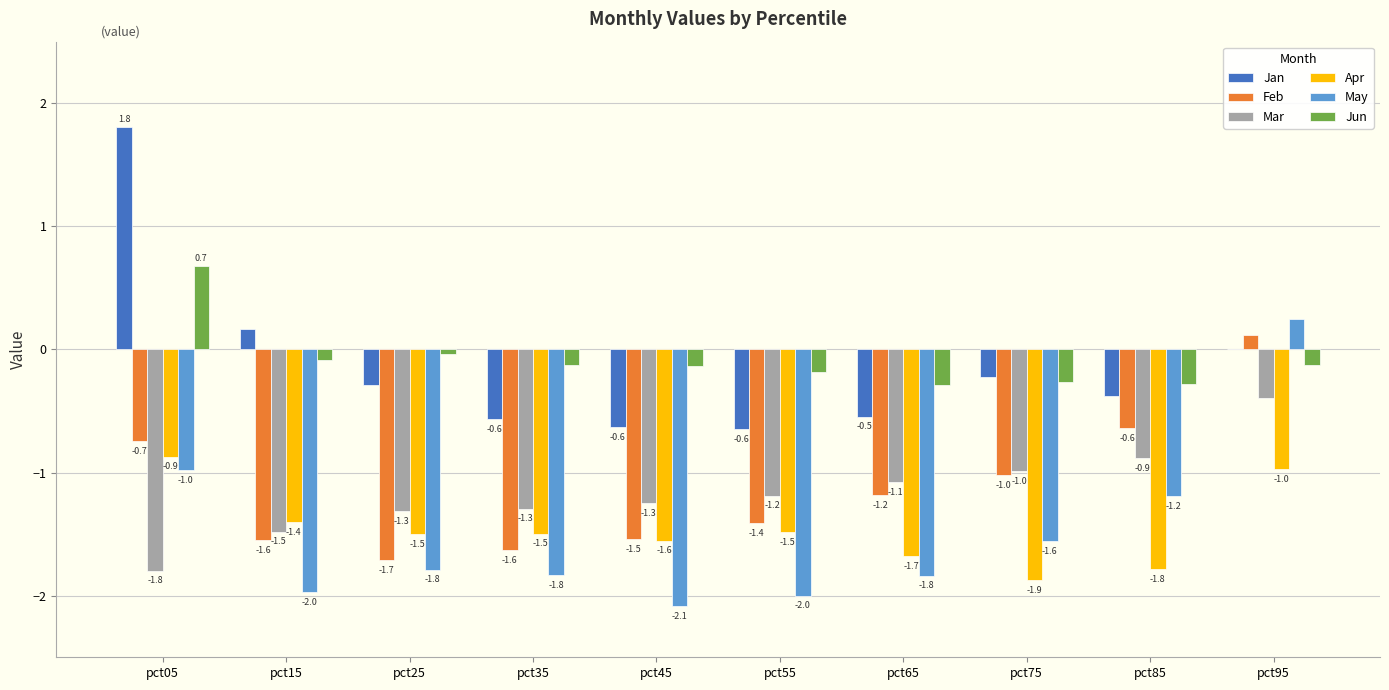

The value of Apr at pct45 is -1.6. True or false?

True